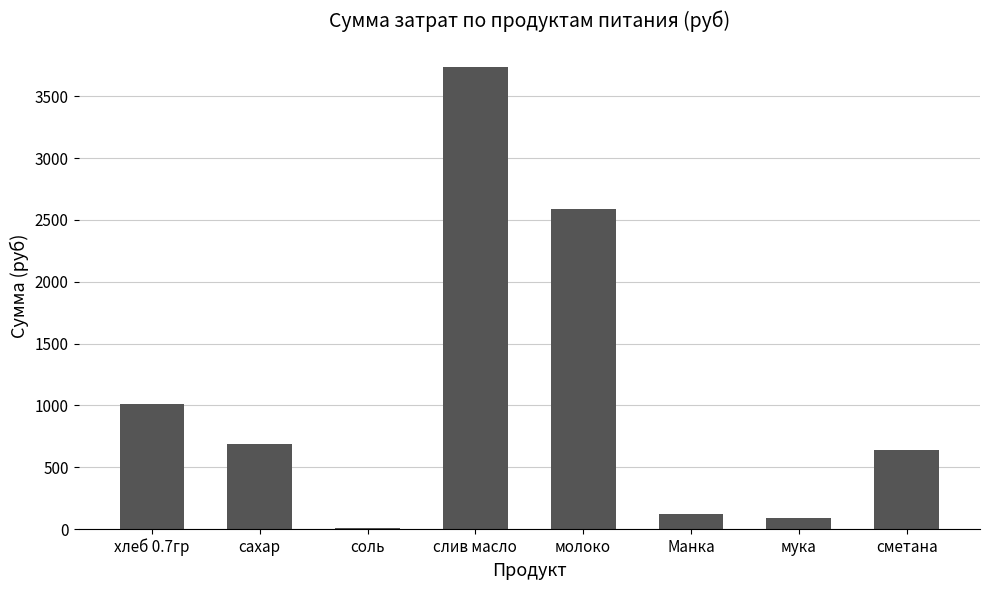

What is the sum of all values?

8875.8